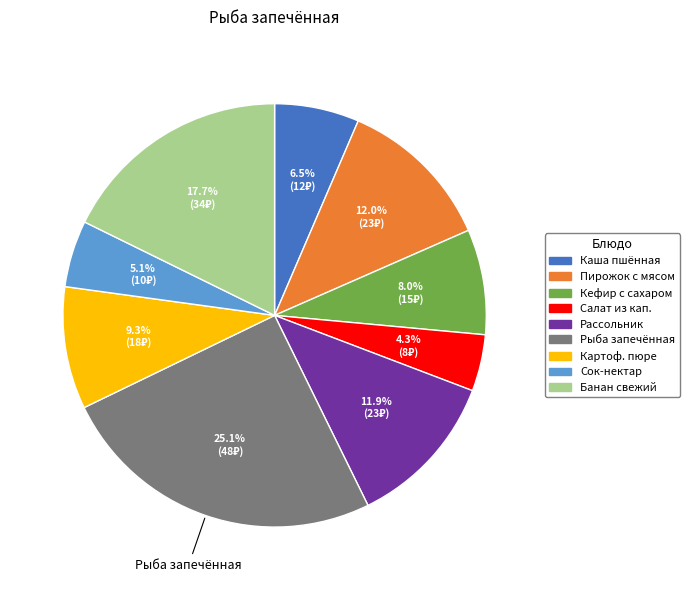

Is there a majority slice in this chart?

No